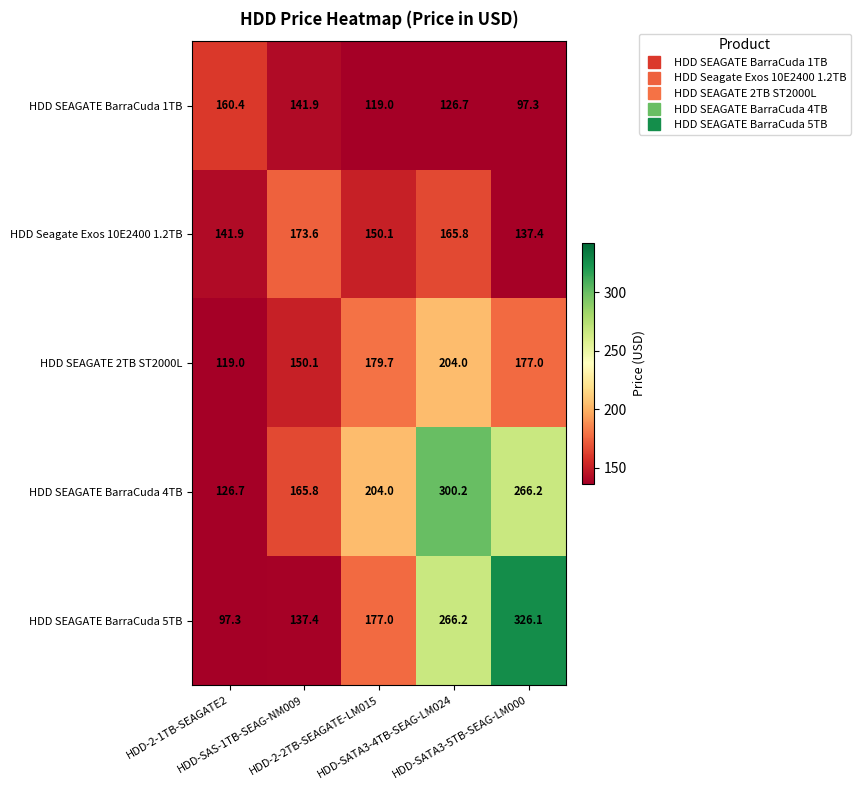

What is the lowest value of the HDD SEAGATE BarraCuda 5TB series?

97.3